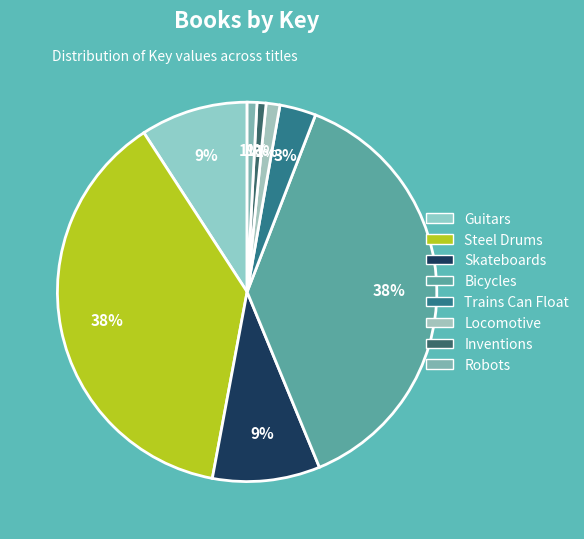

Rank the categories by value from lowest to highest.

Inventions, Robots, Locomotive, Trains Can Float, Skateboards, Guitars, Bicycles, Steel Drums